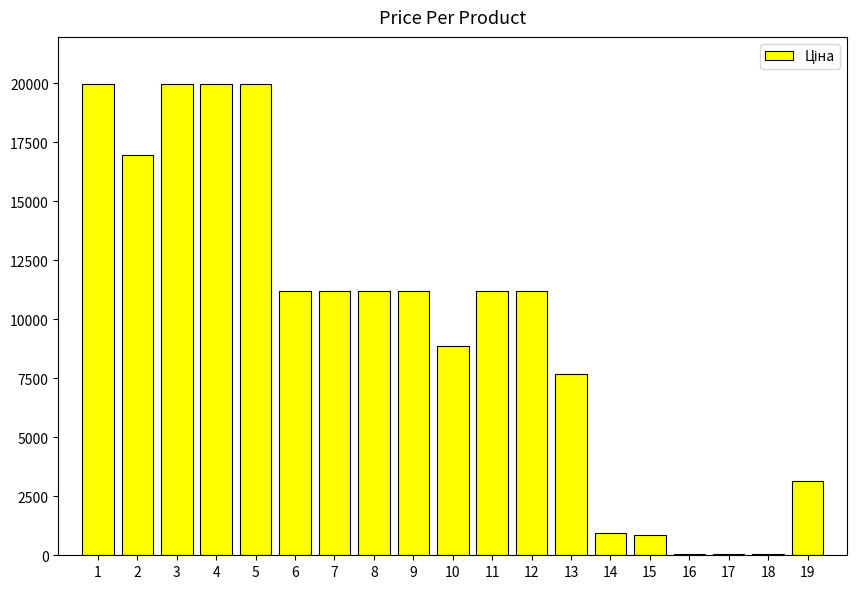

Count the number of values greater than 11188.

11